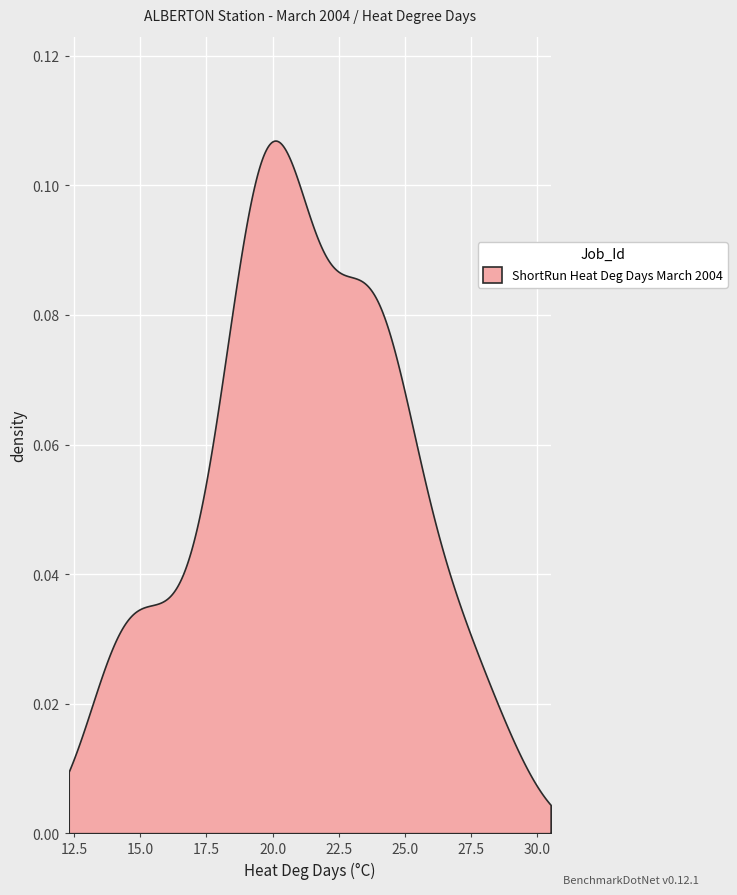

How many values are below 20?

12